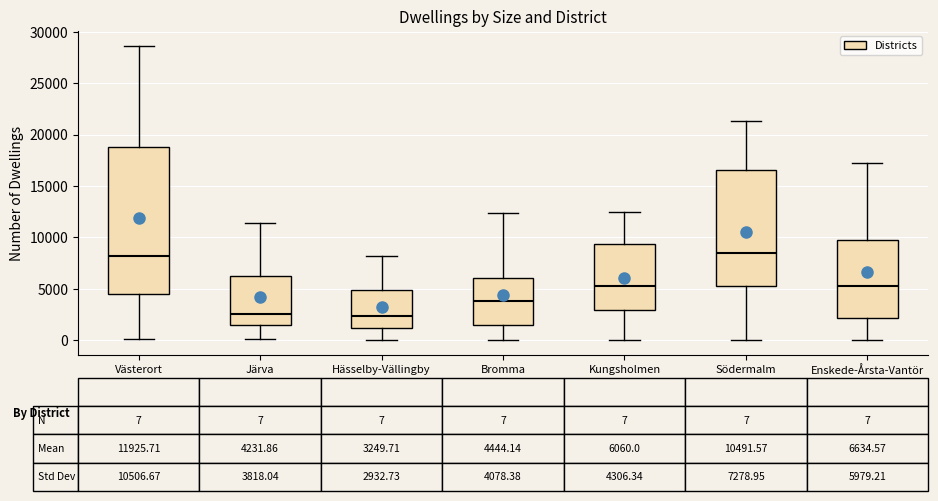

Comparing the boxes themselves (not the whiskers), which one is the tallest?

Västerort